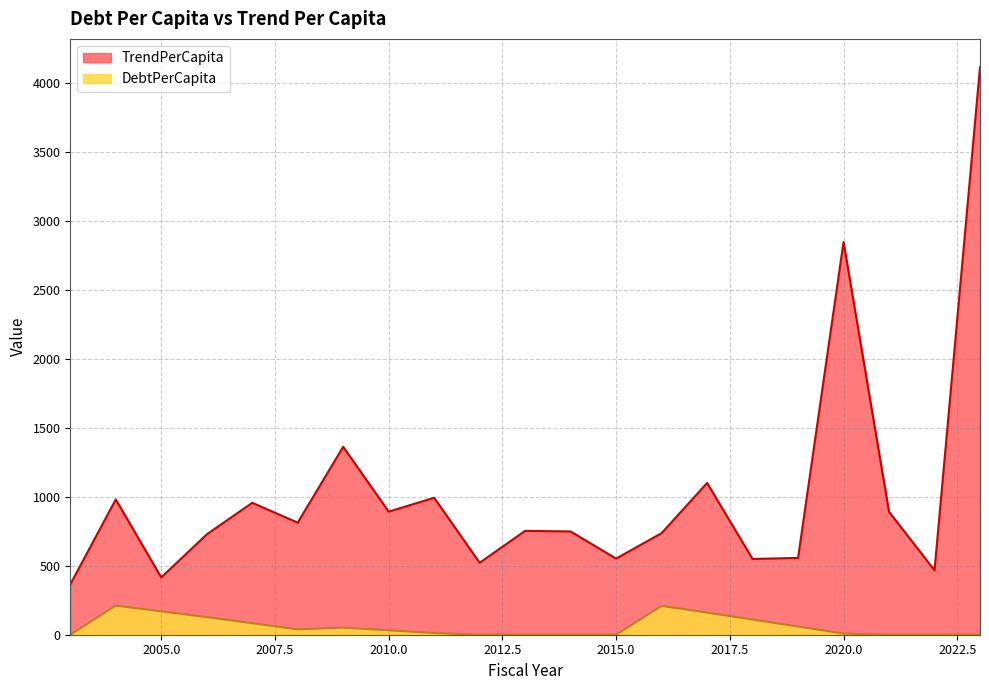

How many data points in TrendPerCapita are above 753?

11